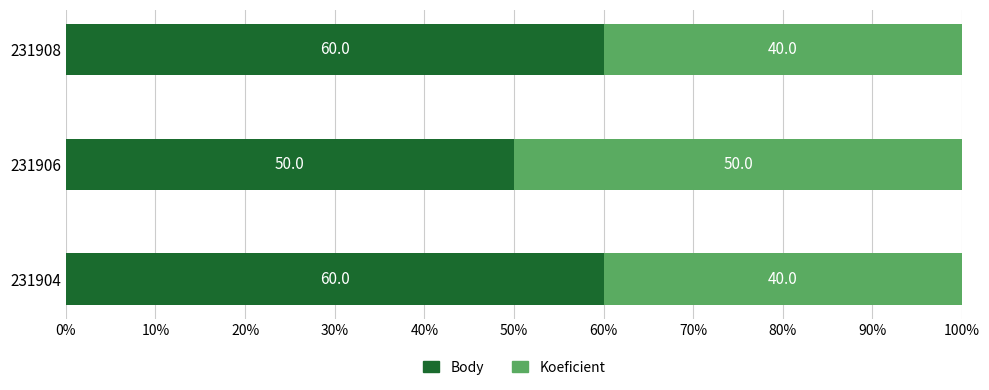

What is the sum of the Body values at 231908 and 231906?

110